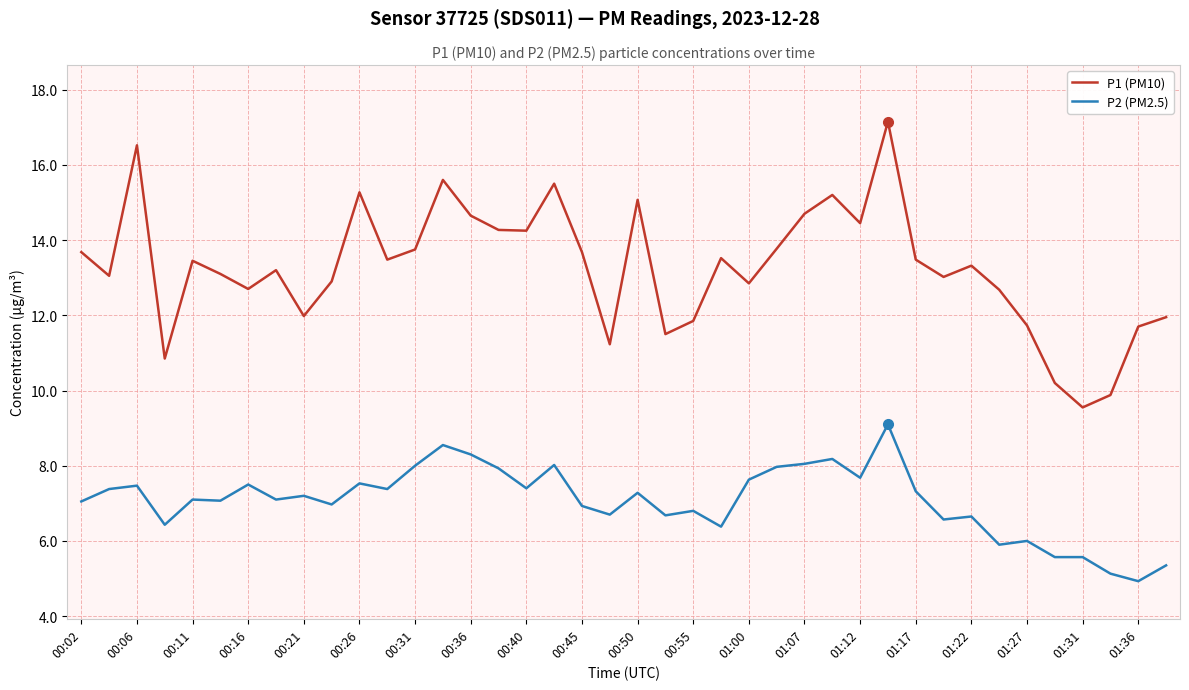

What is the difference between the maximum and minimum values in the P2 (PM2.5) series?

4.2